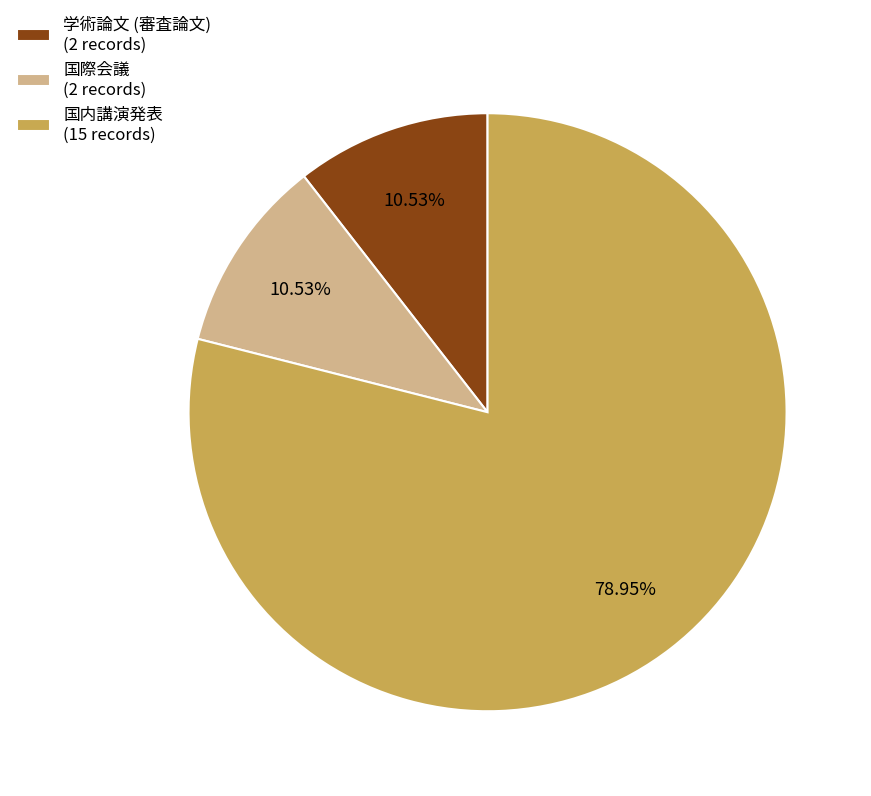

Is there a majority slice in this chart?

Yes